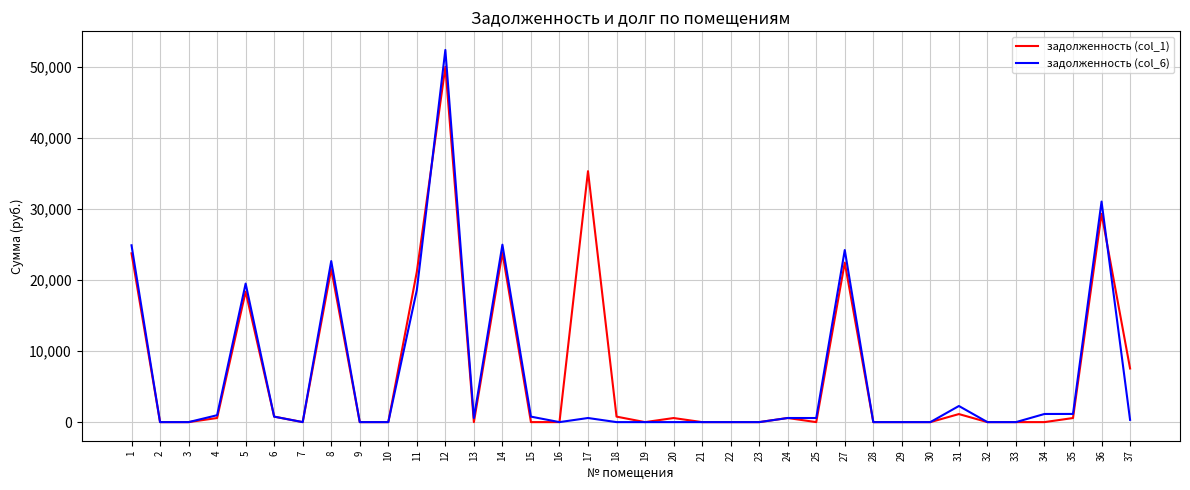

List the series in order of their peak value, highest first.

задолженность (col_6), задолженность (col_1)